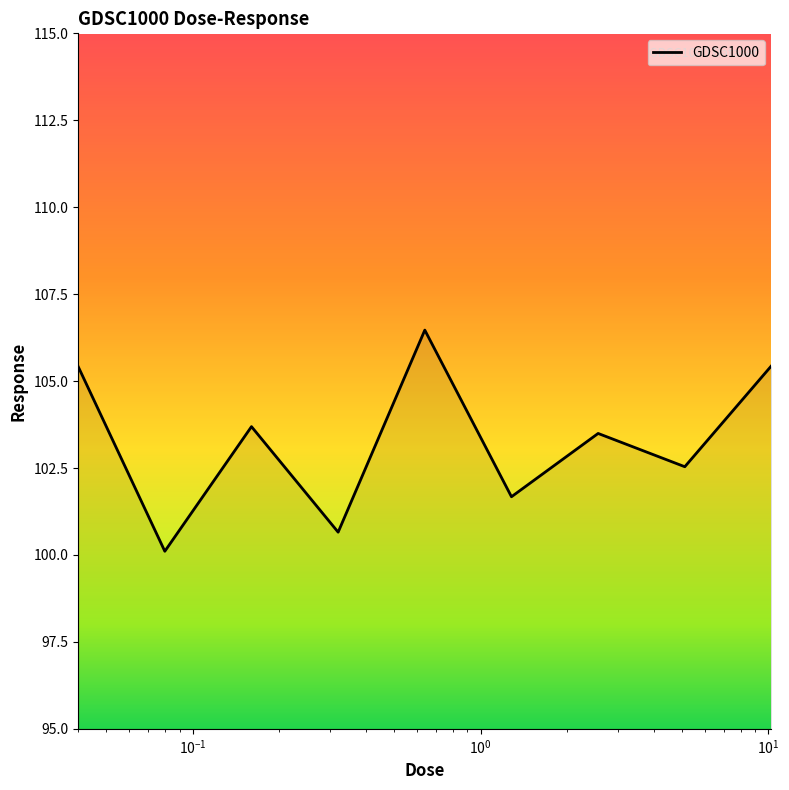

What is the smallest value displayed?

100.1